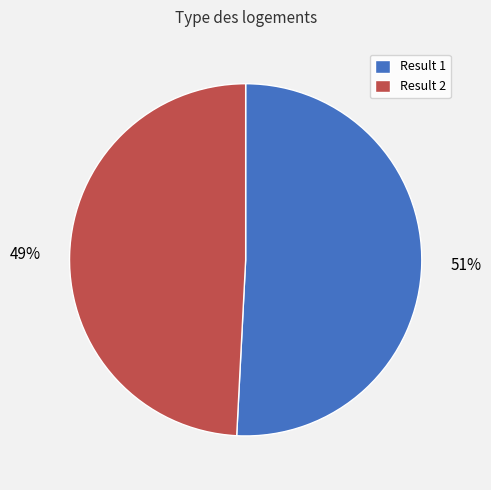

To the nearest percent, what is the average slice percentage?

50%